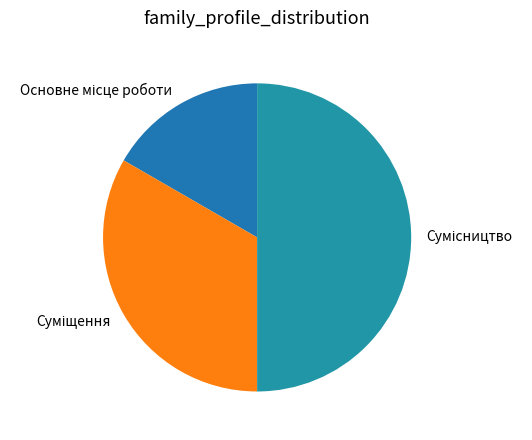

Does Сумісництво account for over 50% of the chart?

No